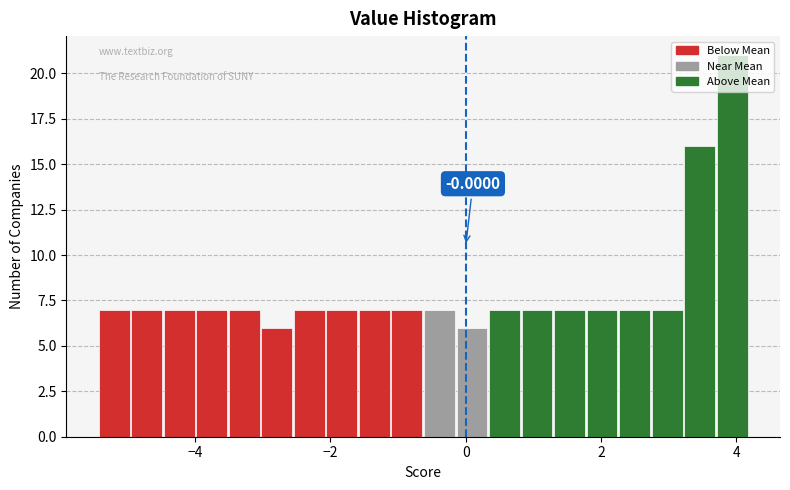

Read against the x-axis, roughly where is the centre of the tallest bar?

4.0